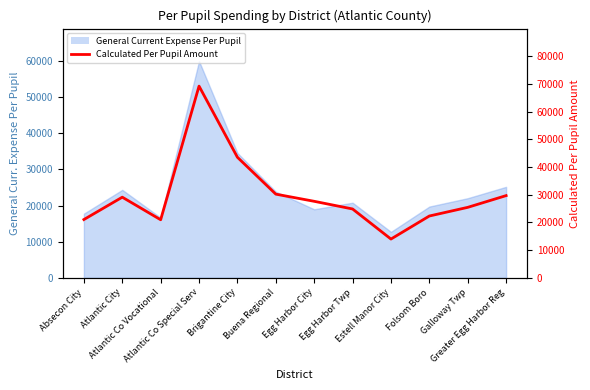

Read the value at Atlantic City.

29100